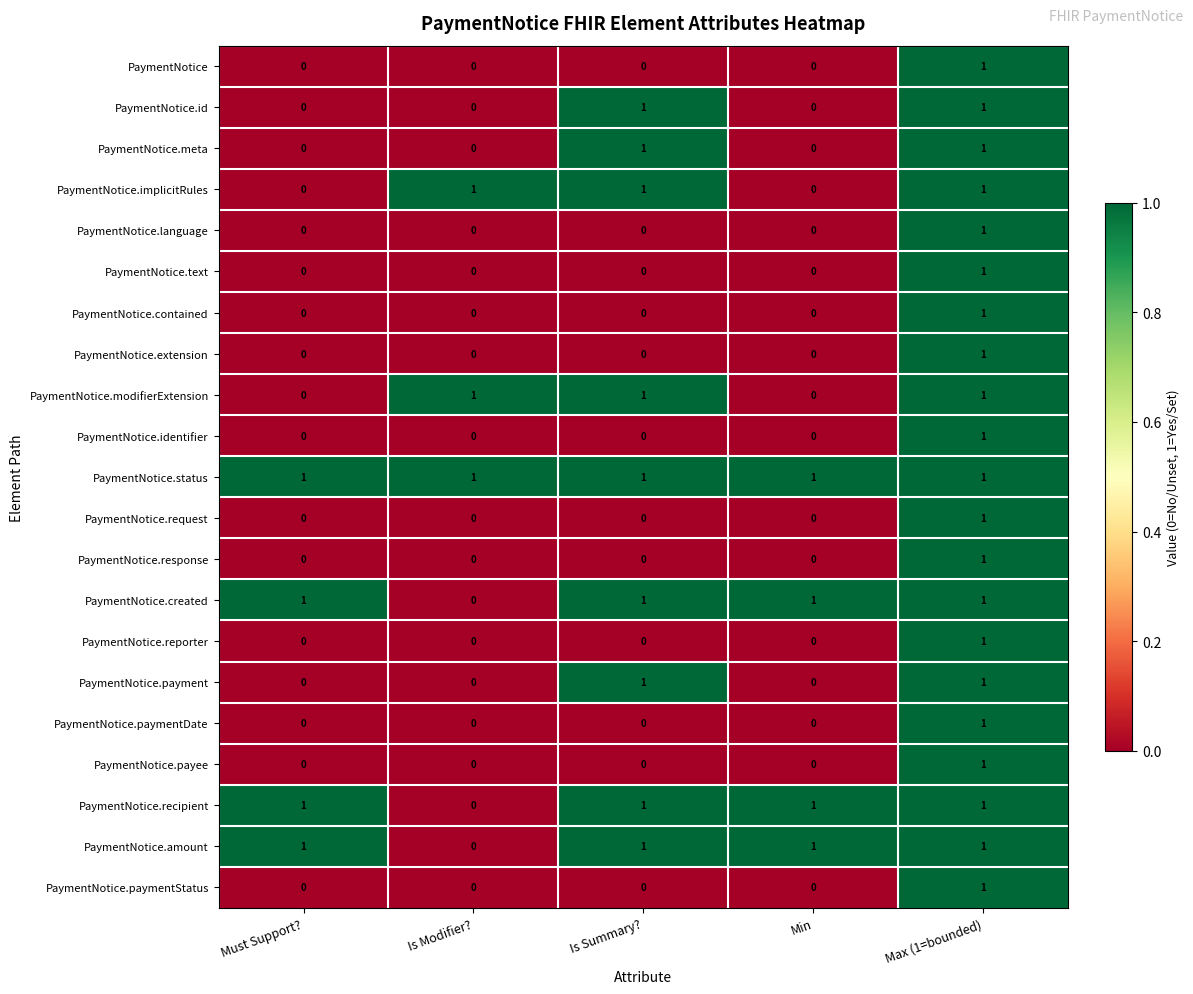

At how many categories does at least one series exceed 0?

5